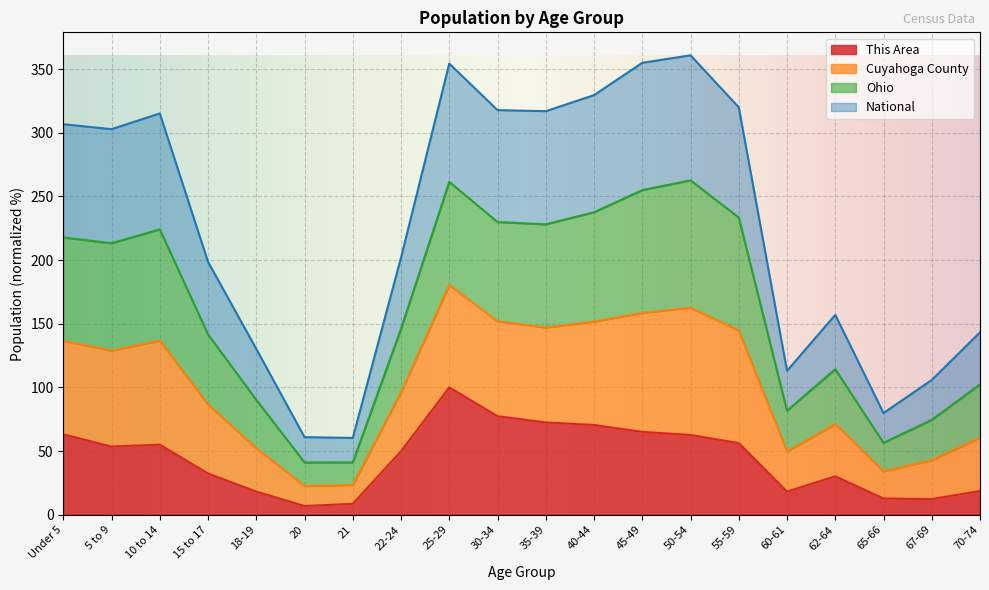

At which label does Ohio first exceed 213?

Under 5